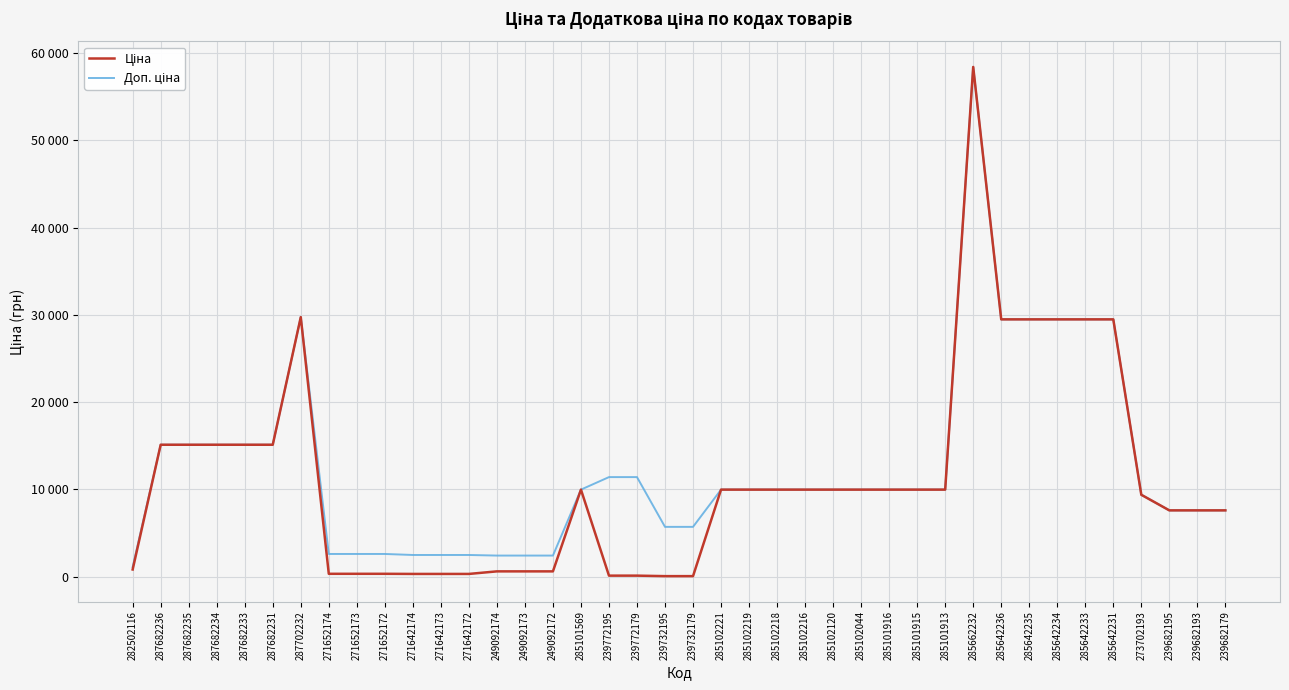

Is it true that Ціна equals 57.0 at 239732179?

True